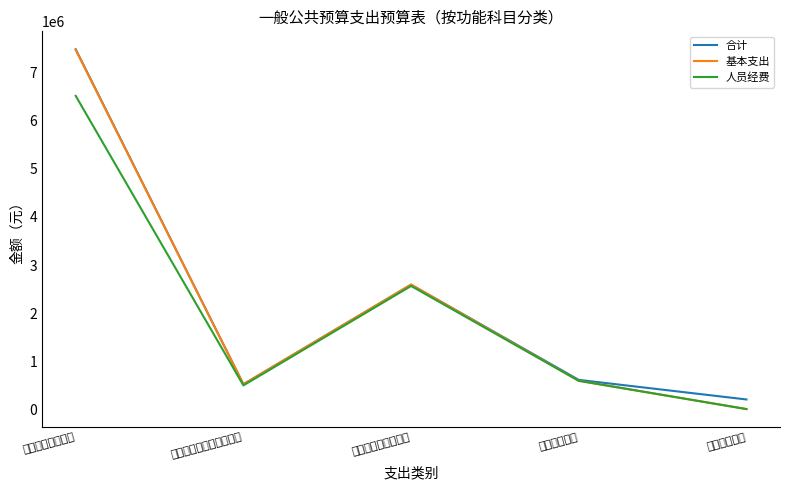

Which series has the largest total across all categories?

合计